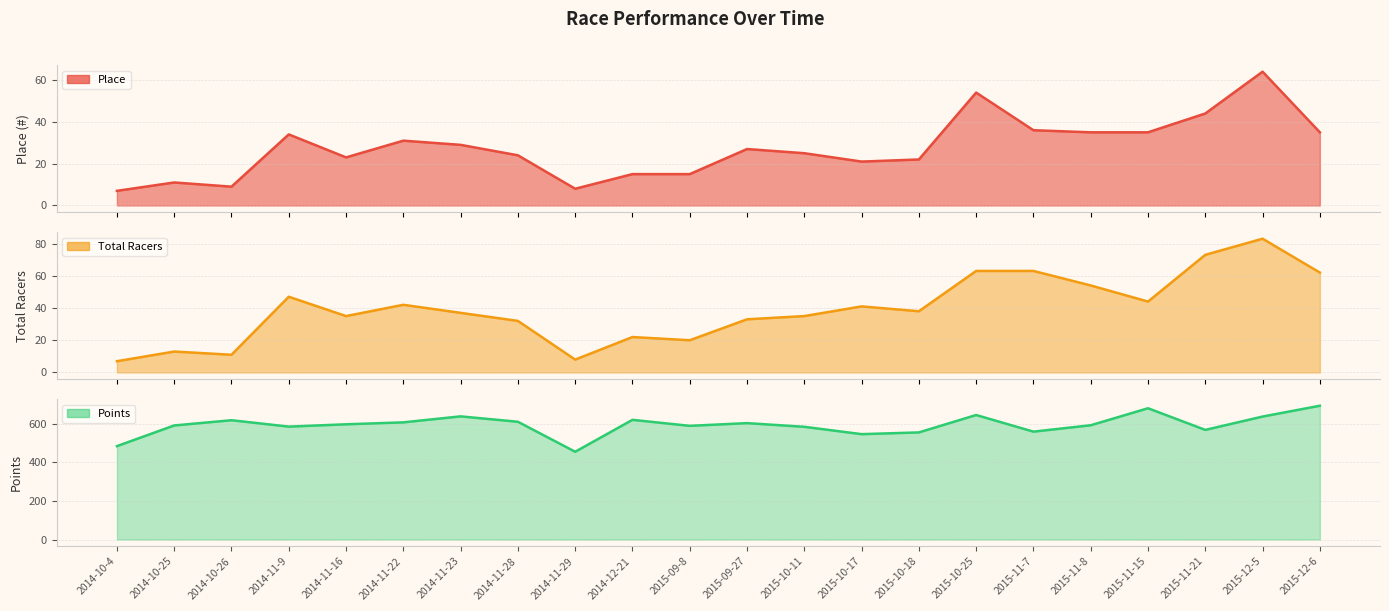

Reading left to right, transcribe all the data shown in this chart.

Place: 7	11	9	34	23	31	29	24	8	15	15	27	25	21	22	54	36	35	35	44	64	35
Total Racers: 7	13	11	47	35	42	37	32	8	22	20	33	35	41	38	63	63	54	44	73	83	62
Points: 483	590	617	584	596	606	637	609	454	619	588	602	583	545	554	644	558	591	679	567	636	692